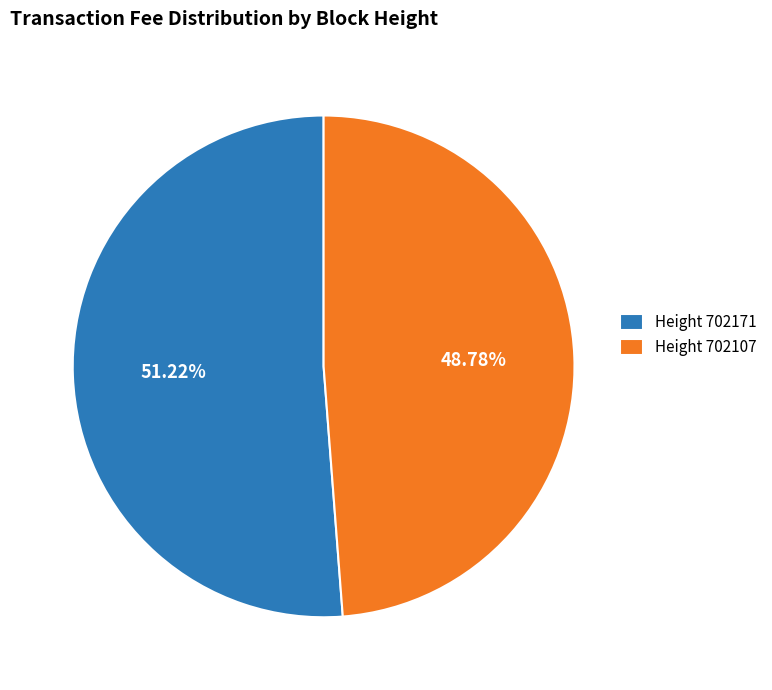

Do Height 702171 and Height 702107 together represent more than half of the pie?

Yes